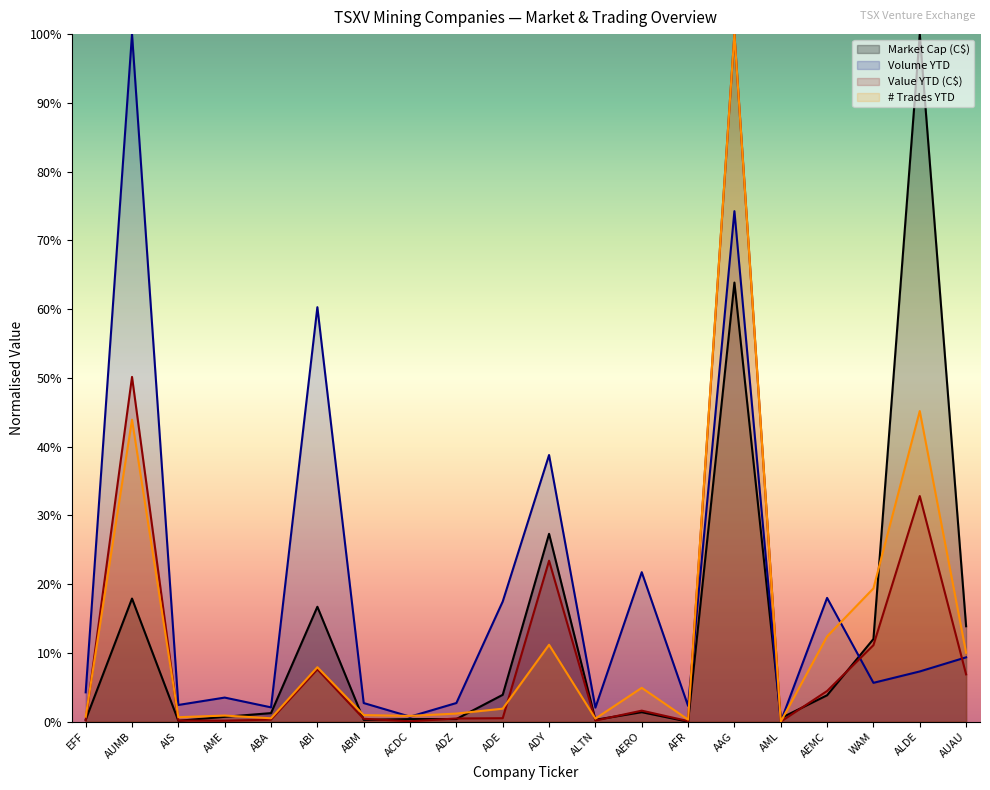

At which category does Number of Trades YTD reach its first local peak?

AUMB